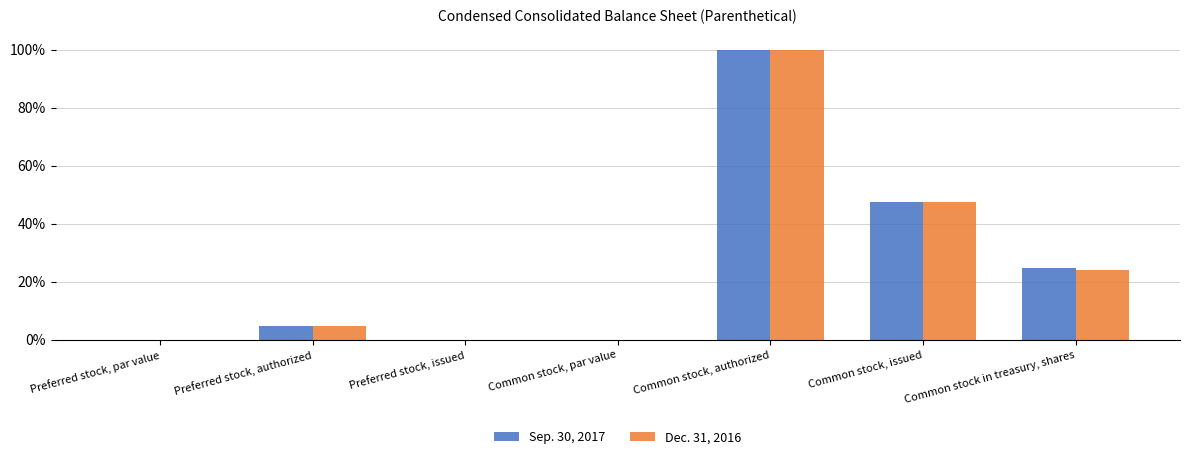

Where is Dec. 31, 2016 nearest to the value 50?

Common stock, issued